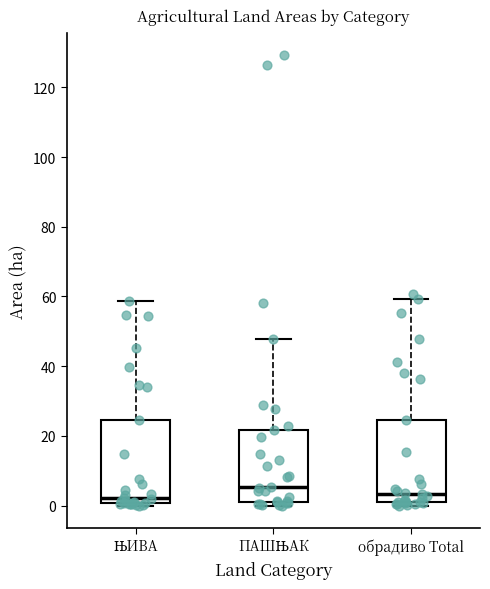

Reading left to right, transcribe this box plot: for each box, give where its median line is, the range the box spans, and where its two whiskers end, as read against the y-axis. The values are not printed on the chart, so give them approximately, as read against the axis.

ЊИВА: median 2, box 0 to 24, whiskers 0 (just below the box's lower edge) to 58
ПАШЊАК: median 6, box 0 to 22, whiskers 0 (just below the box's lower edge) to 48
обрадиво Total: median 4, box 2 to 24, whiskers 0 to 60